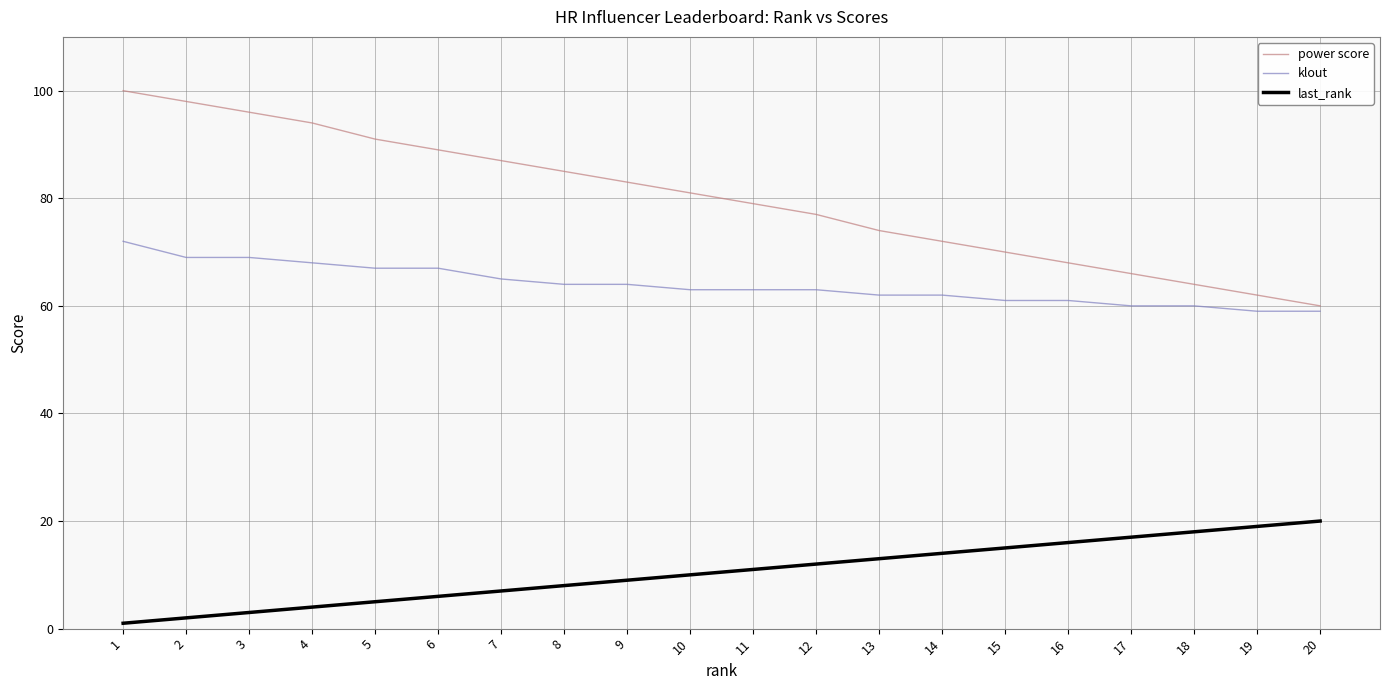

What is the difference between the maximum and minimum values in the power score series?

40